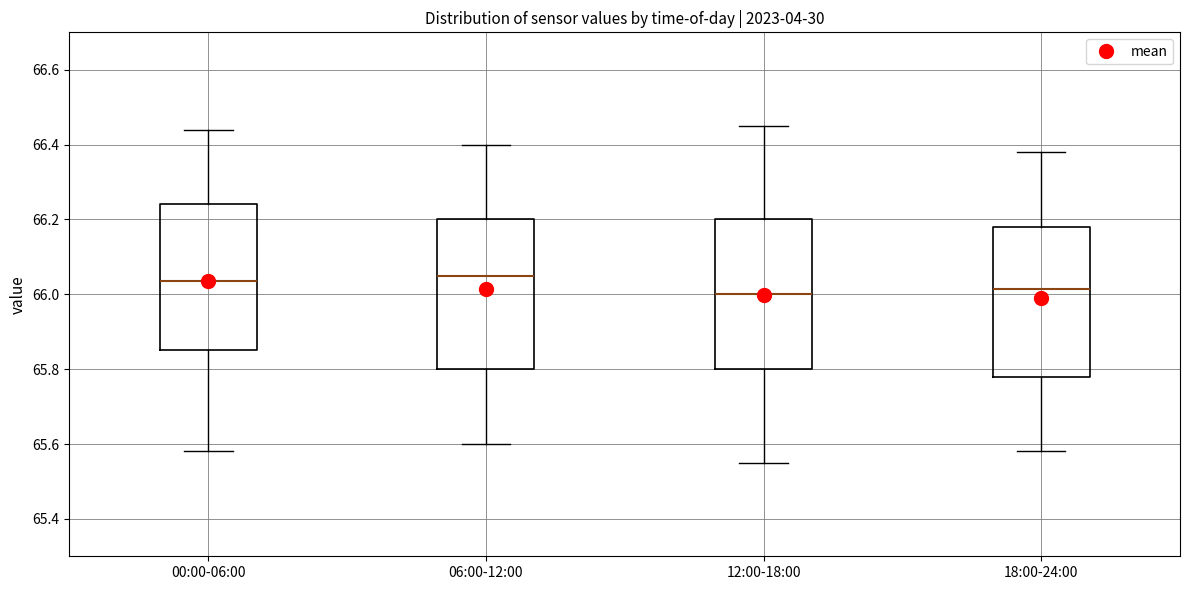

Where is the lower edge of the box for 18:00-24:00 on the y-axis? The values are not printed on the chart, so give them approximately, as read against the axis.

65.78